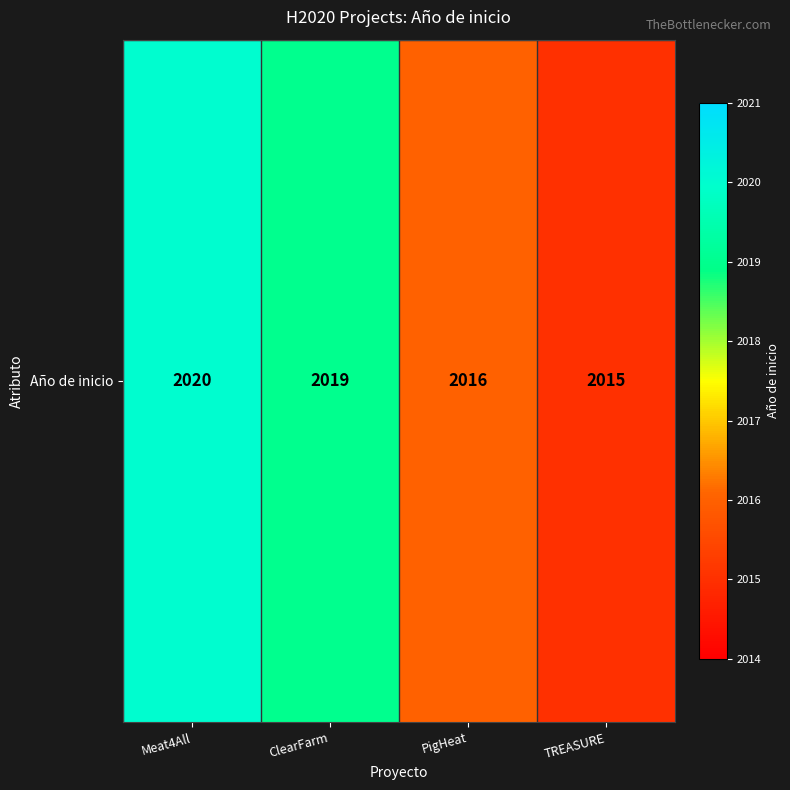

The chart shows a value of 3204 at Meat4All. True or false?

False